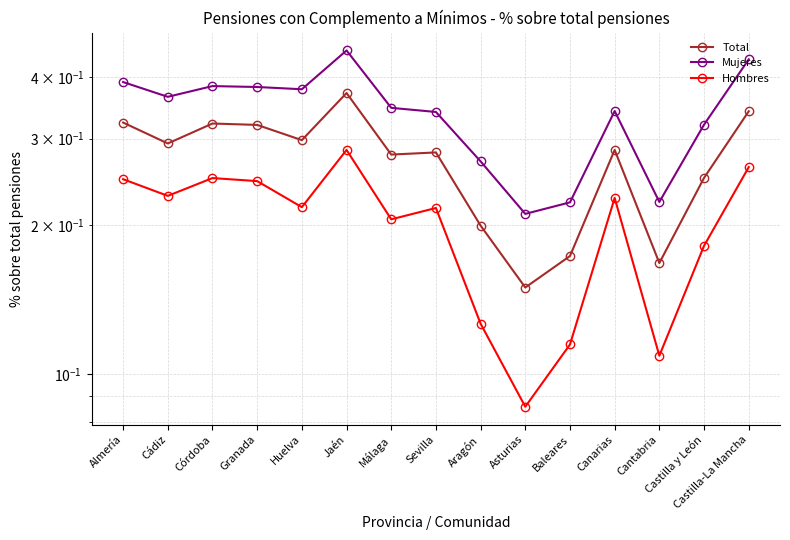

What position from the left is Castilla y León?

14